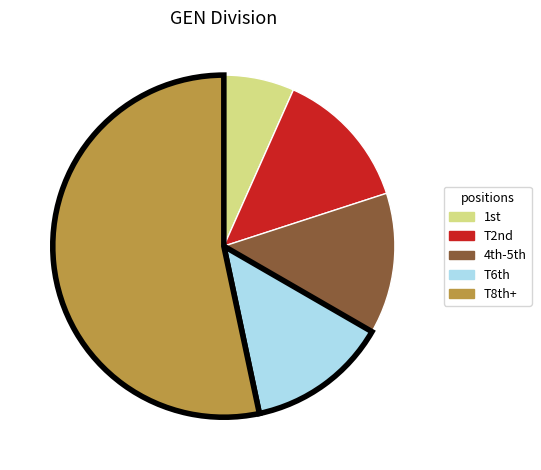

Is there any slice that represents more than half of the pie?

Yes